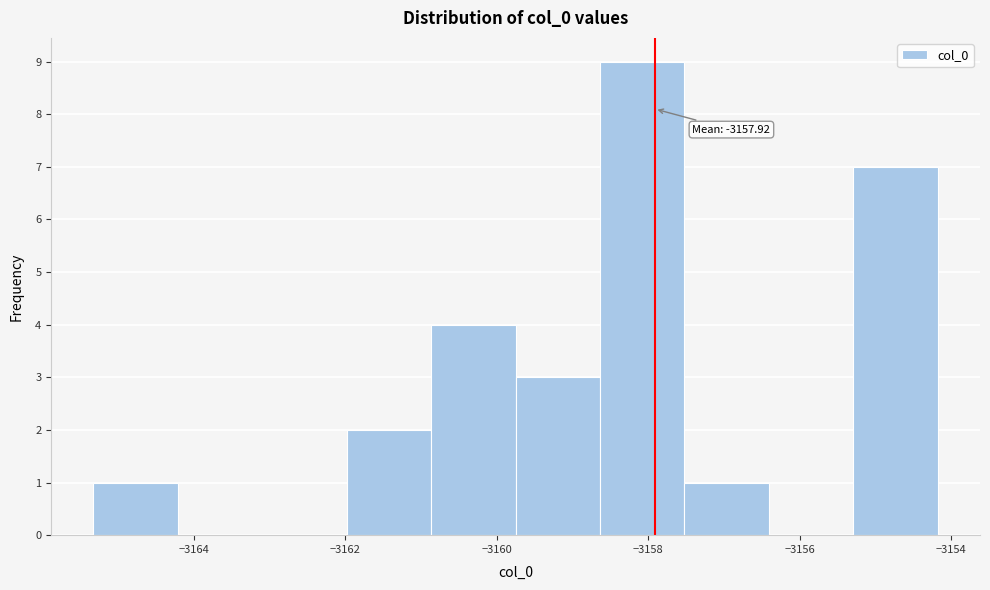

Over which range of the x-axis is the bar tallest?

-3158.6 to -3157.6